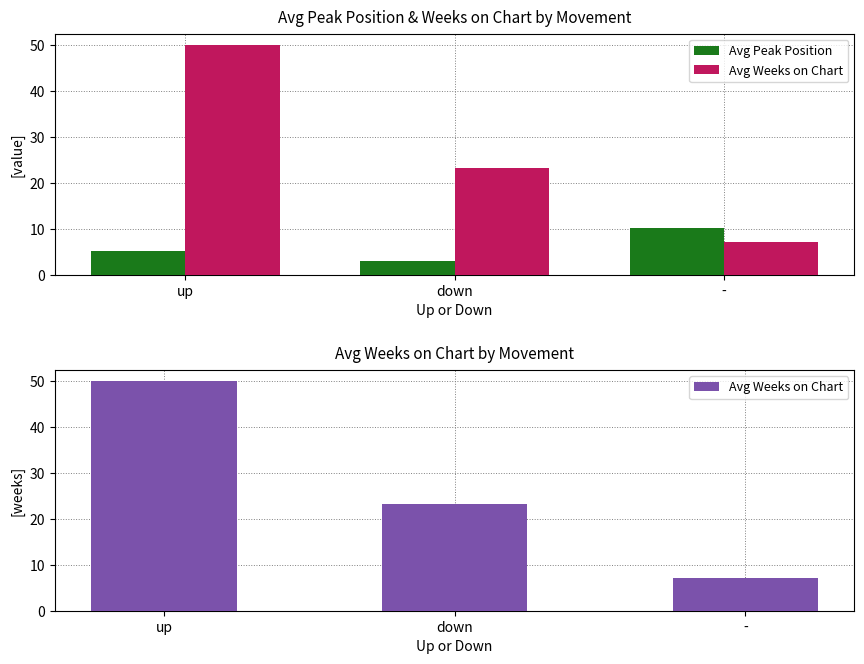

How many categories are shown in the chart?

3